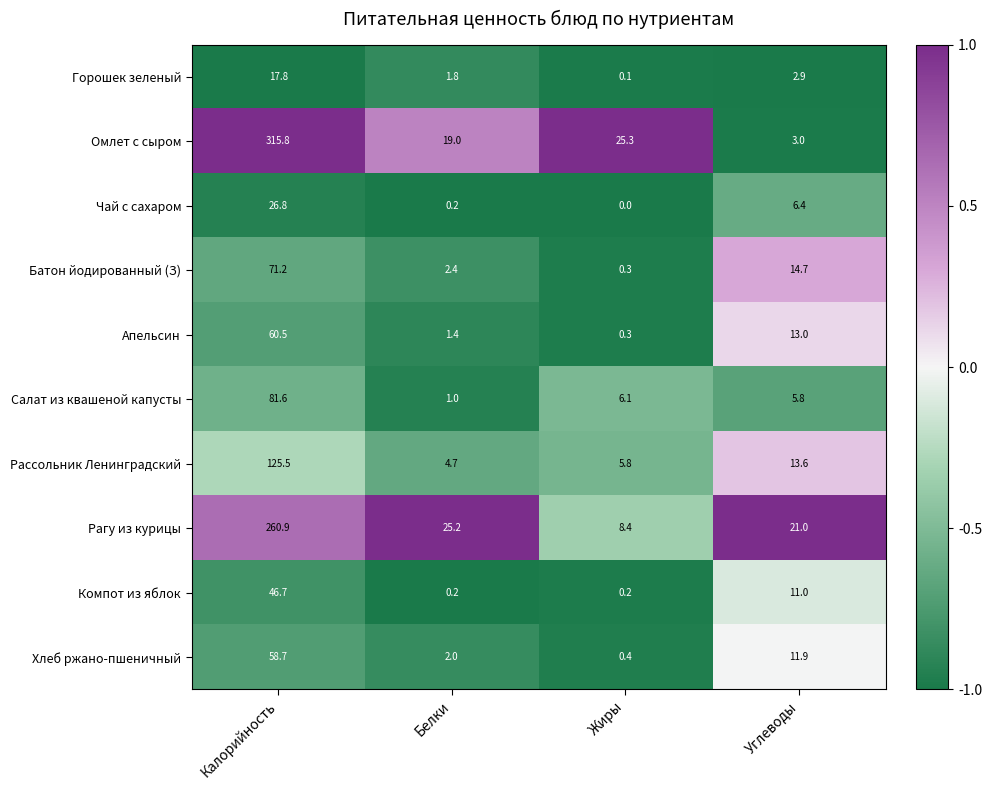

Which series has the largest total across all categories?

Омлет с сыром